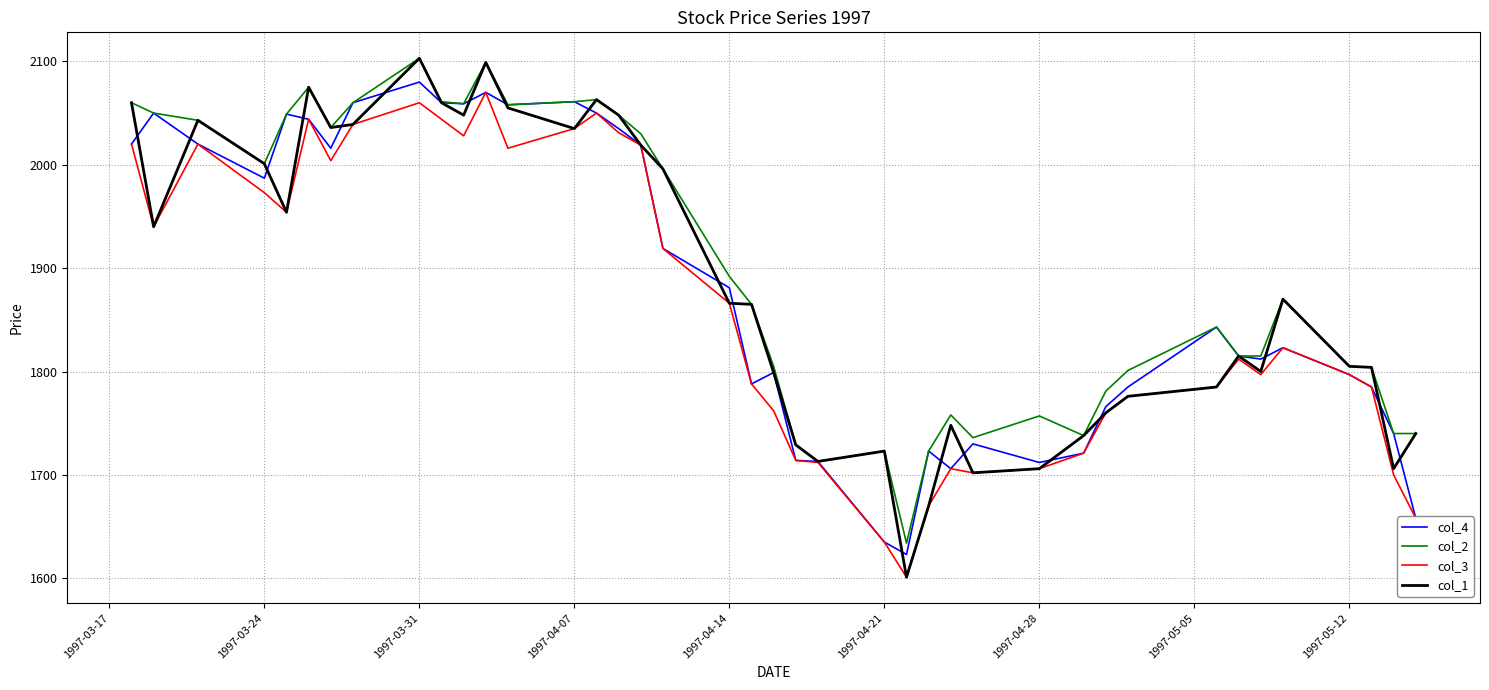

What is the greatest value displayed?

2103